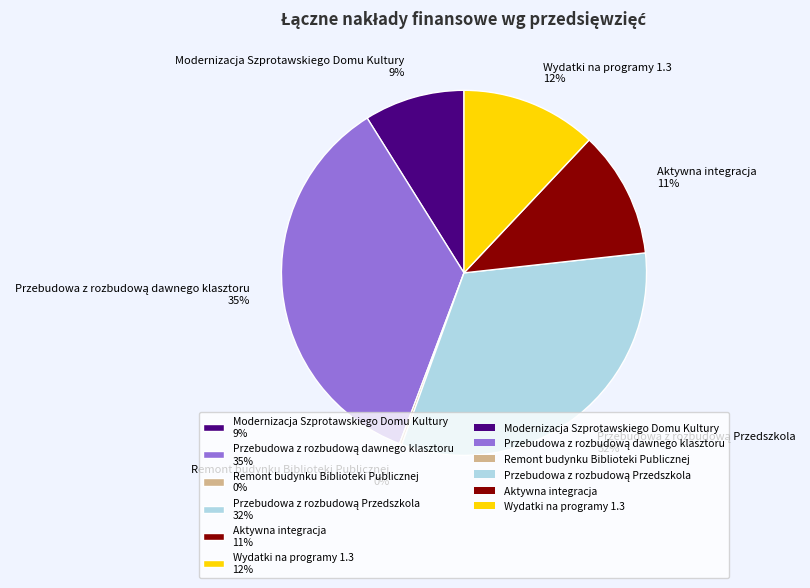

What percentage is the Wydatki na programy 1.3 12% slice, to the nearest percent?

12%